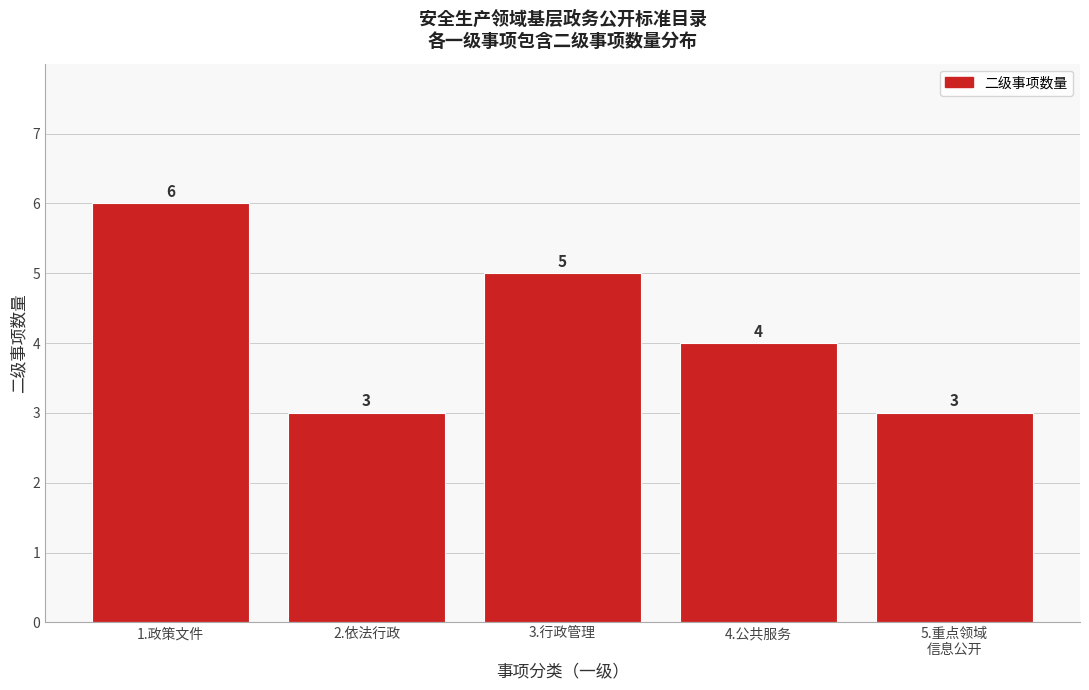

Reading right to left, list all the values displayed in this chart.

3	4	5	3	6